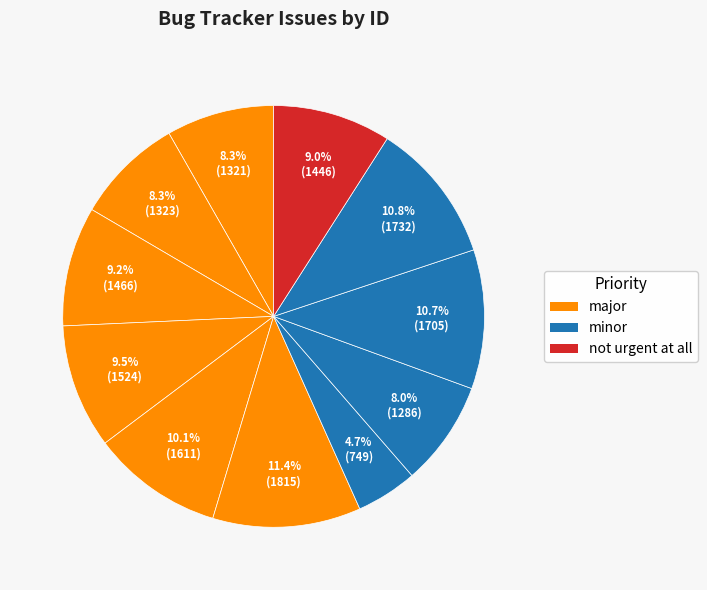

Does any single category account for the majority?

No